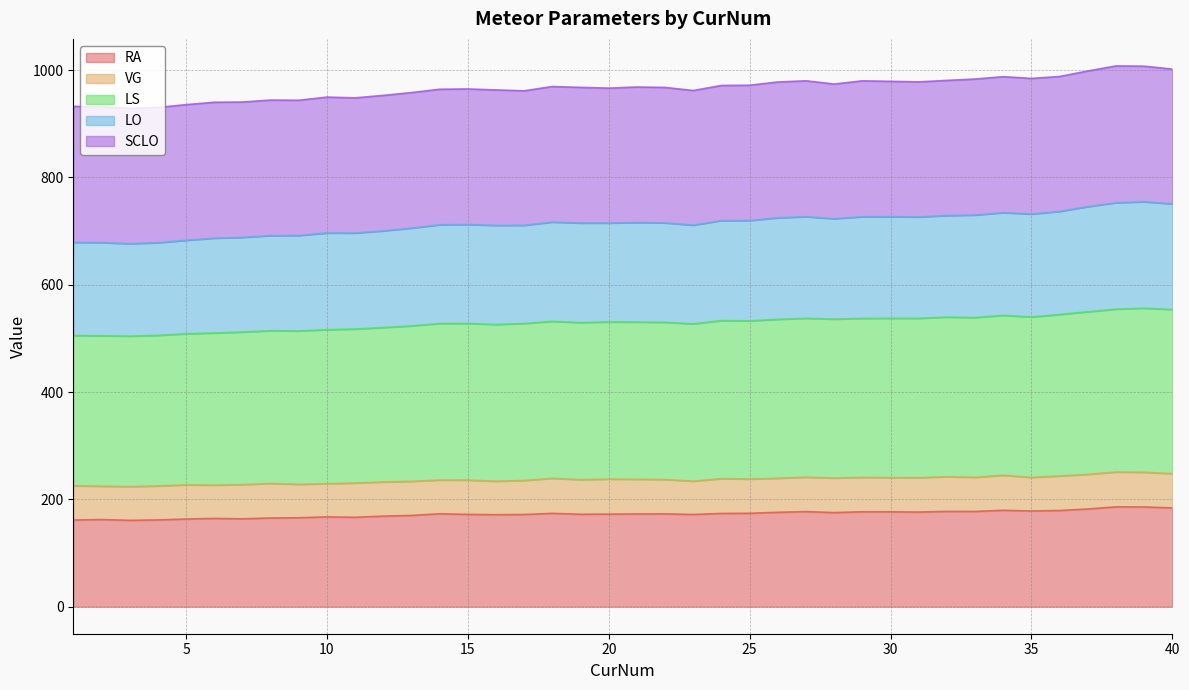

Where does the RA series first go above 173?

14